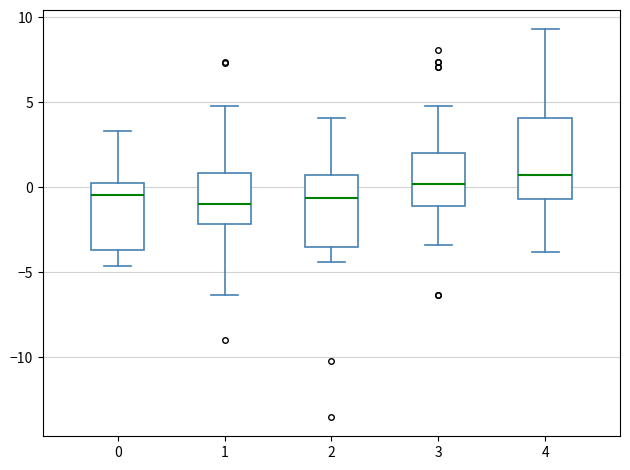

Where is the upper edge of the box at x = 0 on the y-axis? The values are not printed on the chart, so give them approximately, as read against the axis.

0.5